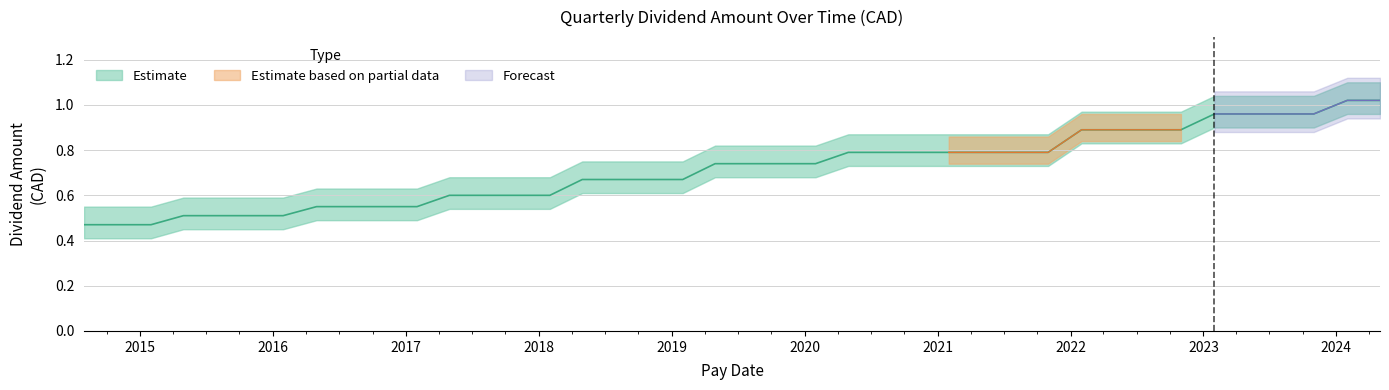

Which category has the highest value across all series?

2024-04-30